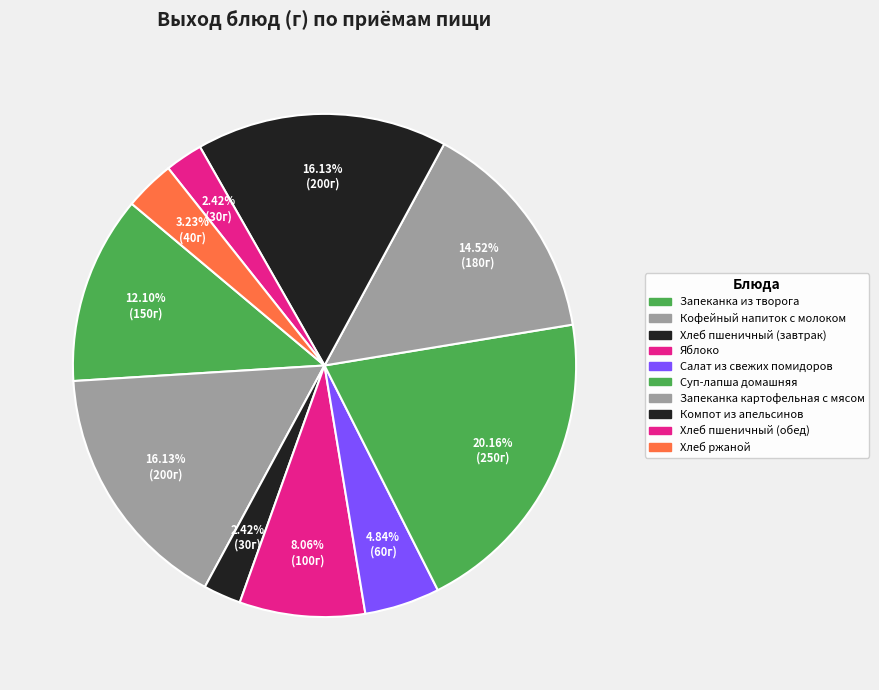

How much of the chart is everything except Кофейный напиток с молоком?

83.9%